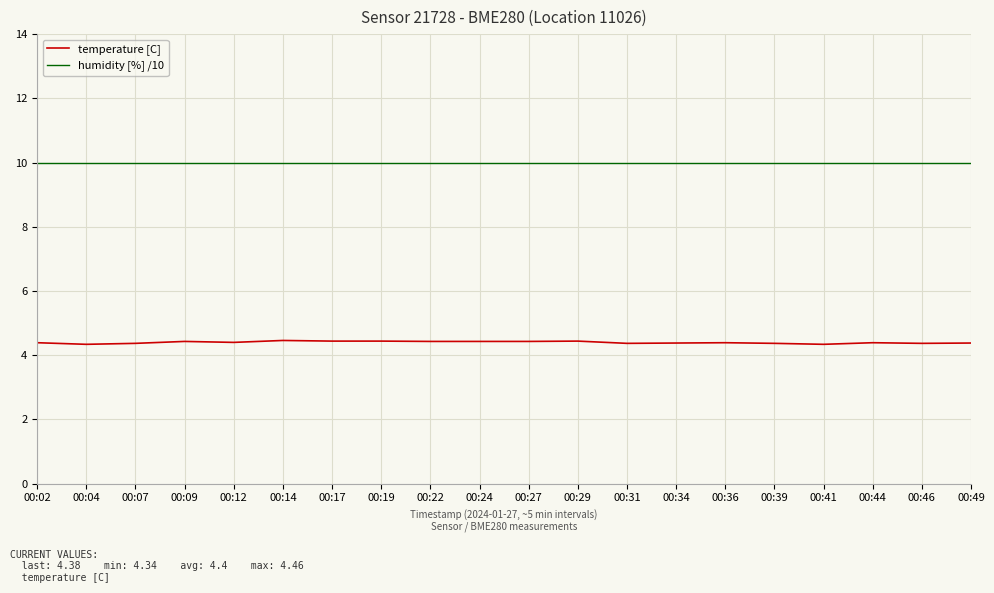

True or false: temperature [C] and humidity [%] /10 intersect in this chart.

False